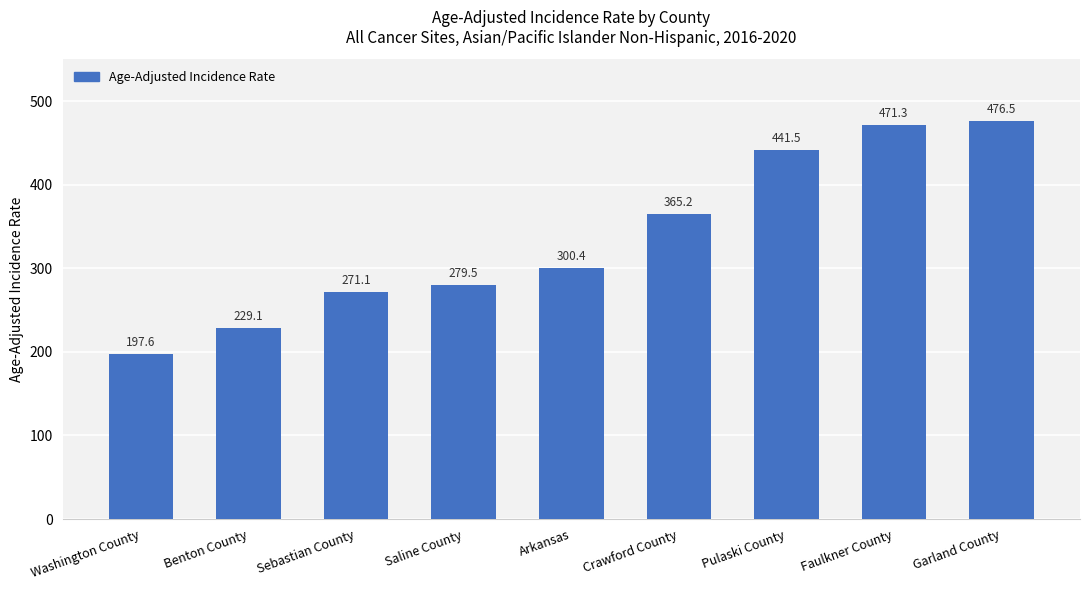

Is it true that the value at Faulkner County is 183.6?

False